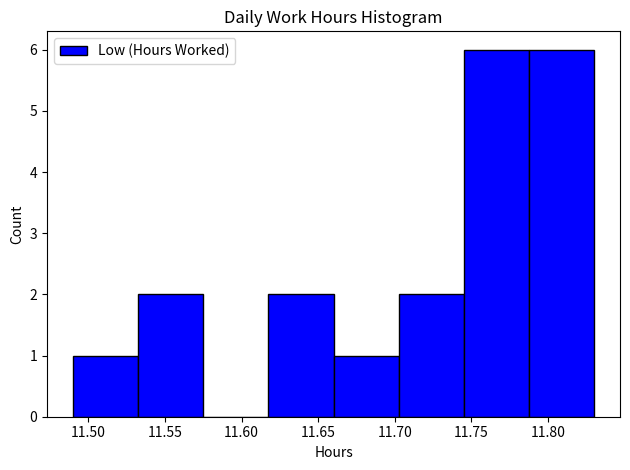

Reading left to right, list every bar in this chart as the range it spans on the x-axis followed by its height. Neither the bar edges nor the heights are printed on the chart, so give them approximately, as read against the axes.

11.490 to 11.535: 1
11.535 to 11.575: 2
11.575 to 11.620: 0
11.620 to 11.660: 2
11.660 to 11.705: 1
11.705 to 11.745: 2
11.745 to 11.790: 6
11.790 to 11.830: 6